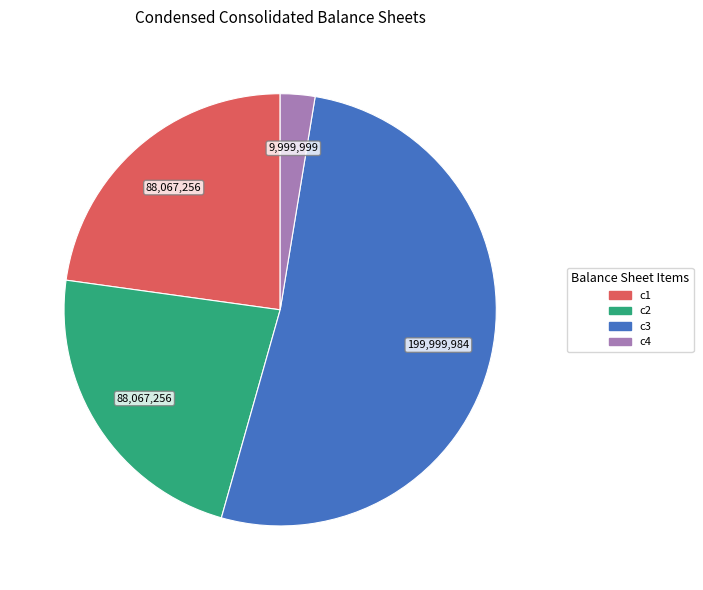

Does any single category account for the majority?

Yes